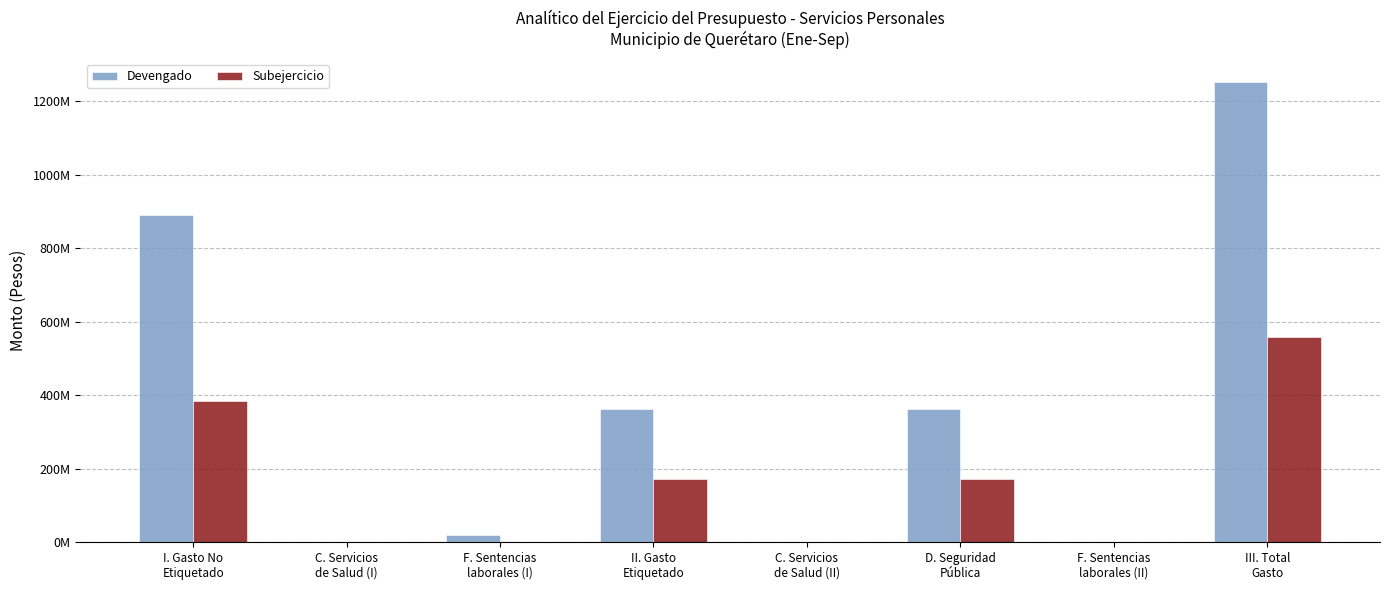

What are all the series names shown in the legend?

Devengado, Subejercicio